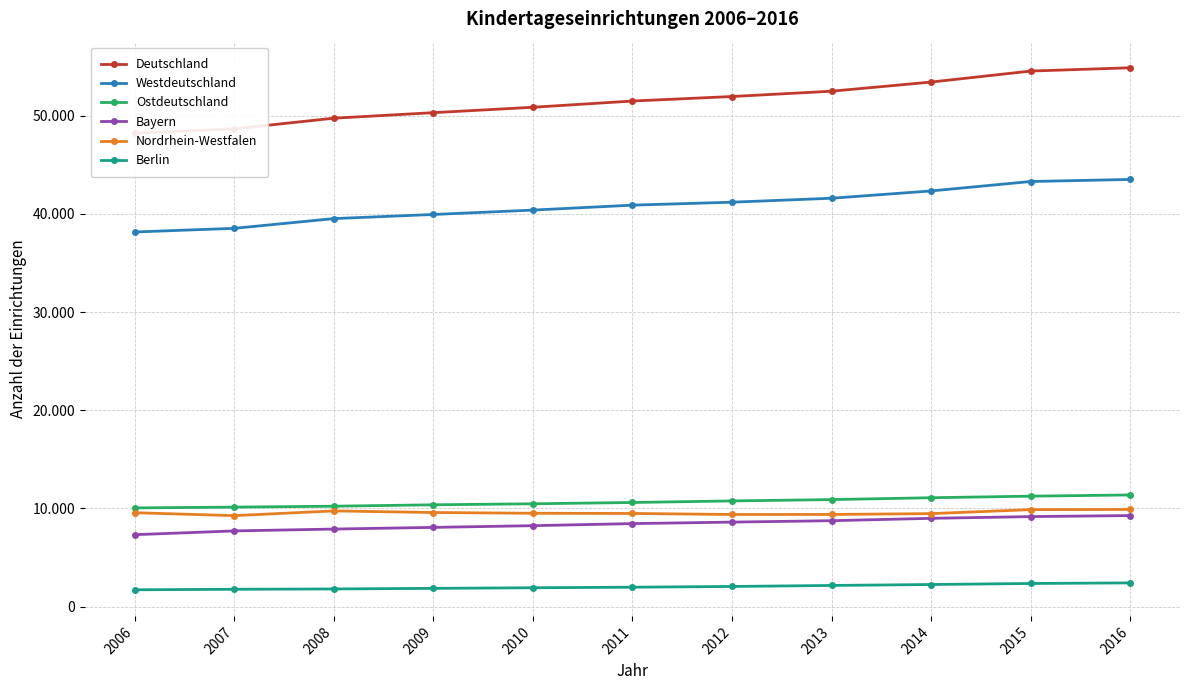

True or false: Ostdeutschland has more than 1 interior local peaks.

False